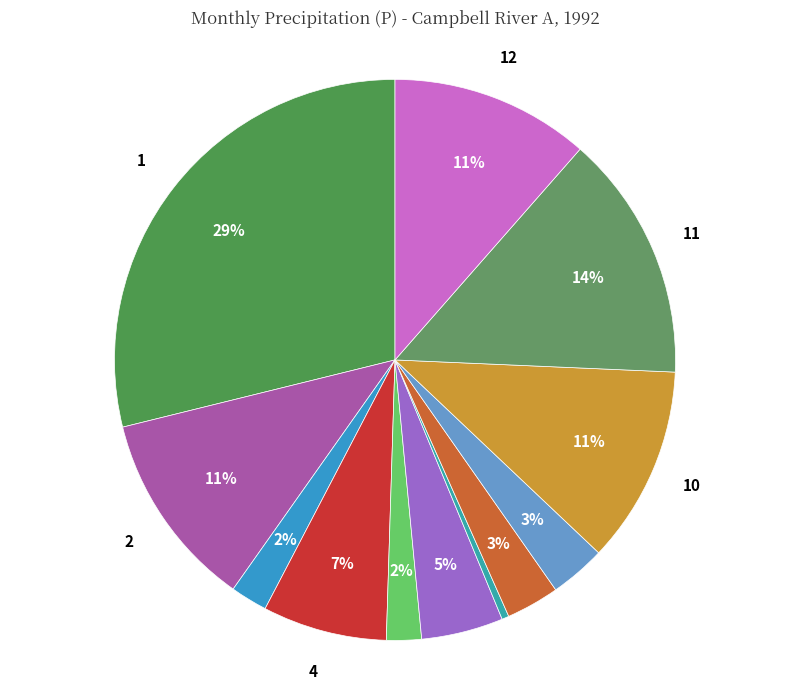

Which category has the biggest portion of the pie?

1